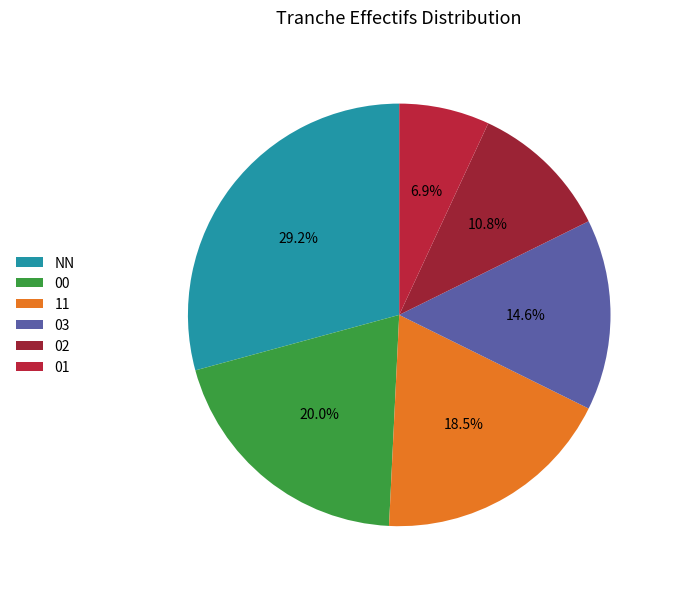

What is the total percentage of NN and 00?

49.2%